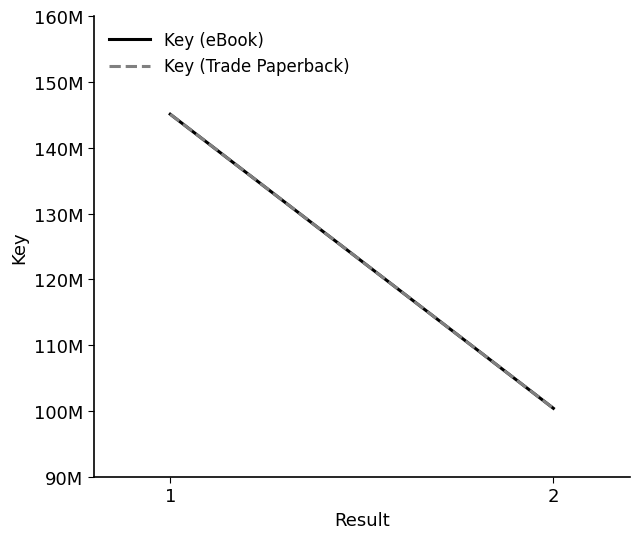

At 2, list the series in order from largest to smallest.

Key (eBook), Key (Trade Paperback)